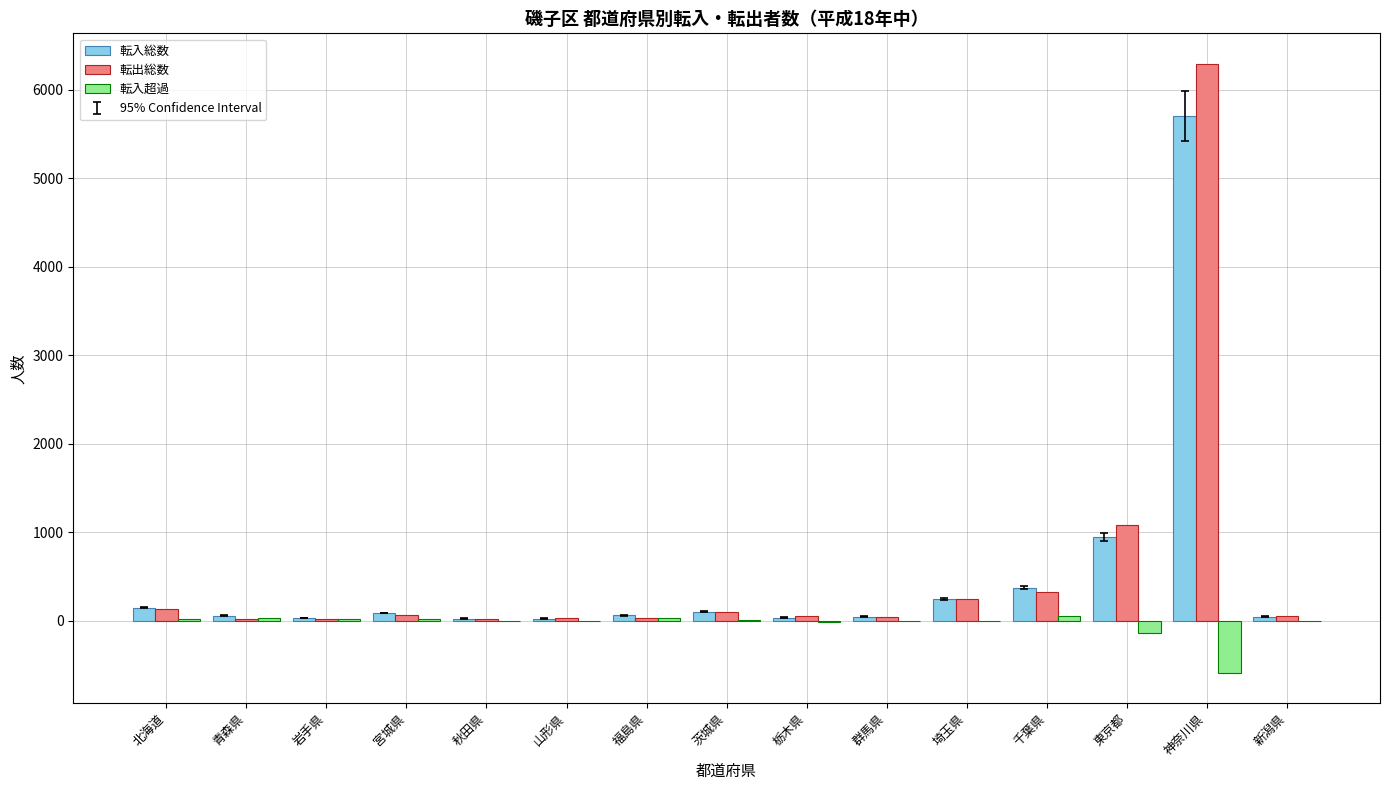

Where does the 転出総数 series first go above 51?

北海道